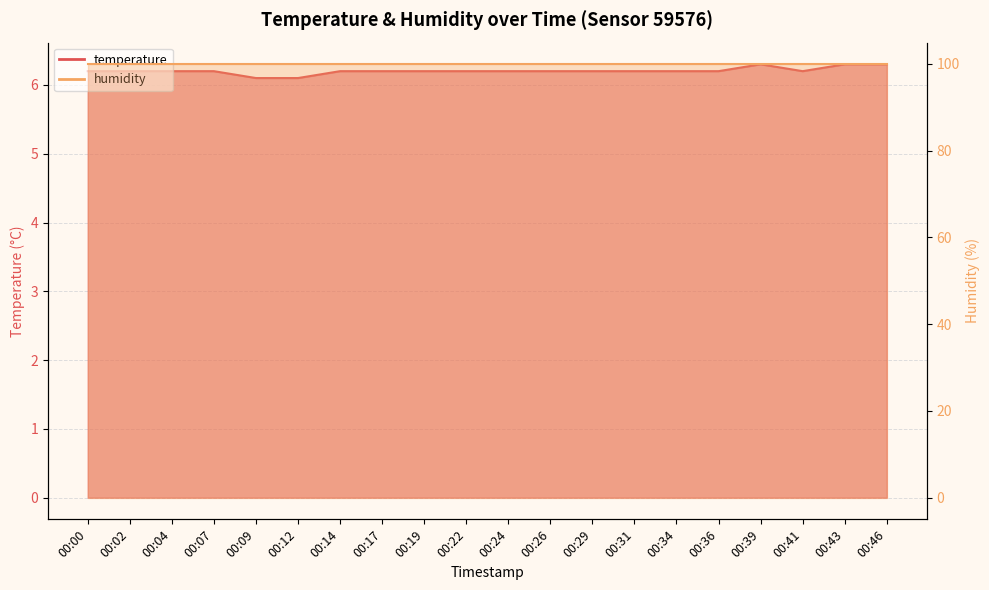

List the labels in order of value, largest first.

00:39, 00:43, 00:46, 00:00, 00:02, 00:04, 00:07, 00:14, 00:17, 00:19, 00:22, 00:24, 00:26, 00:29, 00:31, 00:34, 00:36, 00:41, 00:09, 00:12